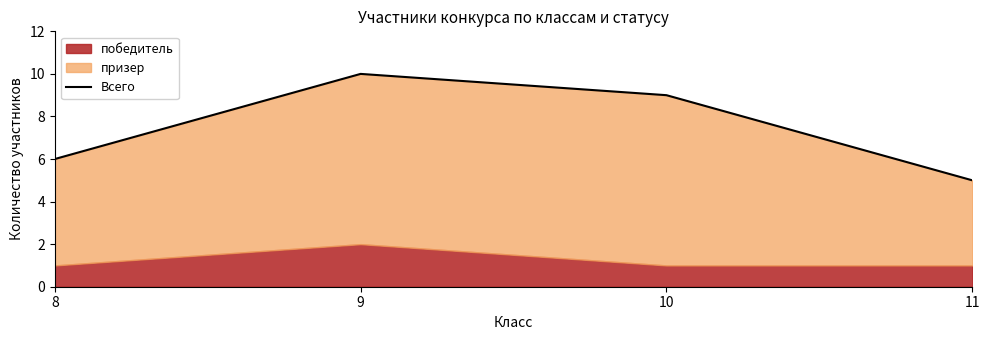

True or false: the data shows 9 at 10.

True